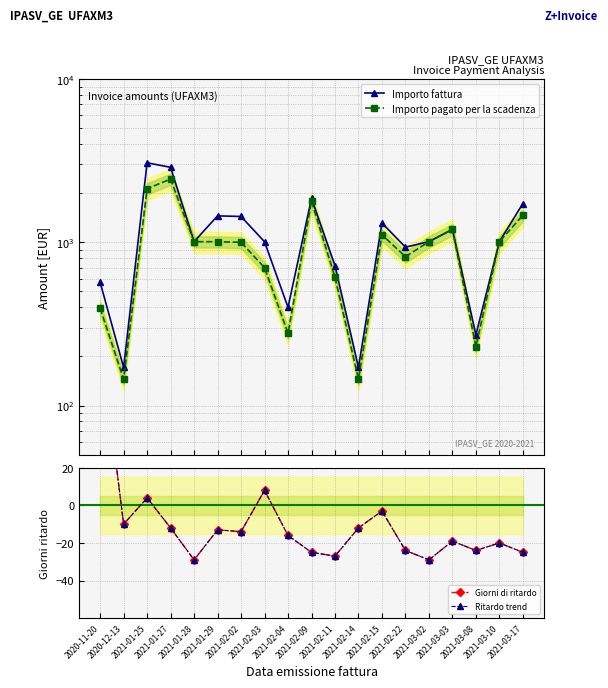

Rank the series by their maximum value, from highest to lowest.

Importo fattura, Importo pagato per la scadenza, Giorni di ritardo, Ritardo trend